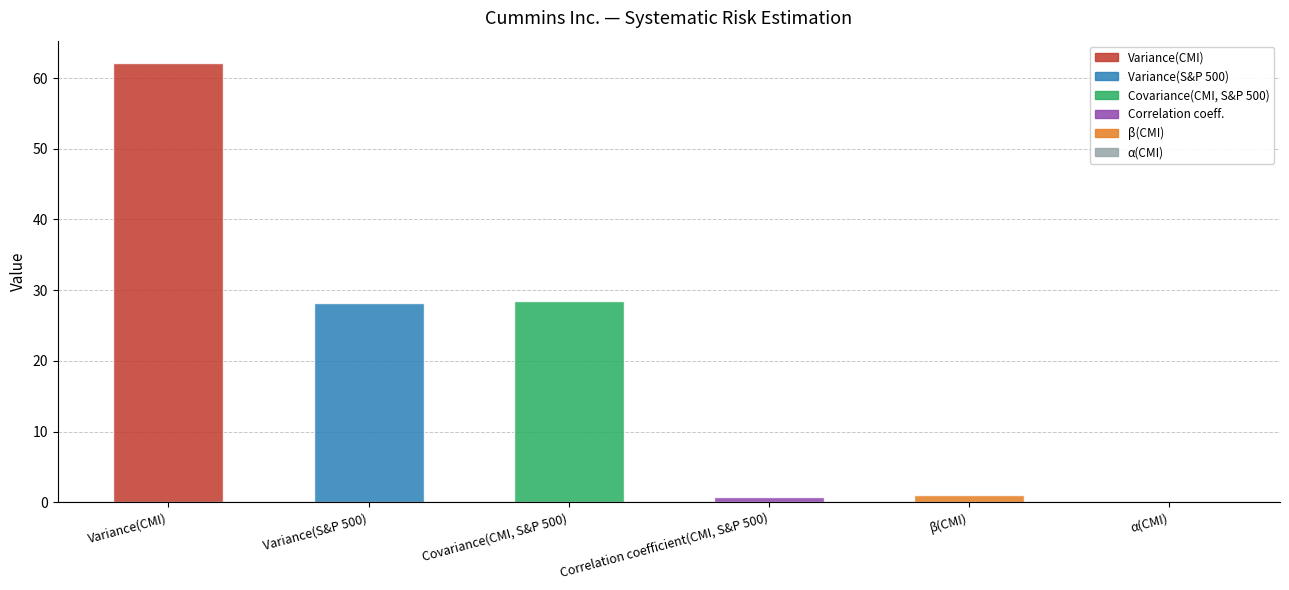

The value at Variance(S&P 500) is 46.9. True or false?

False